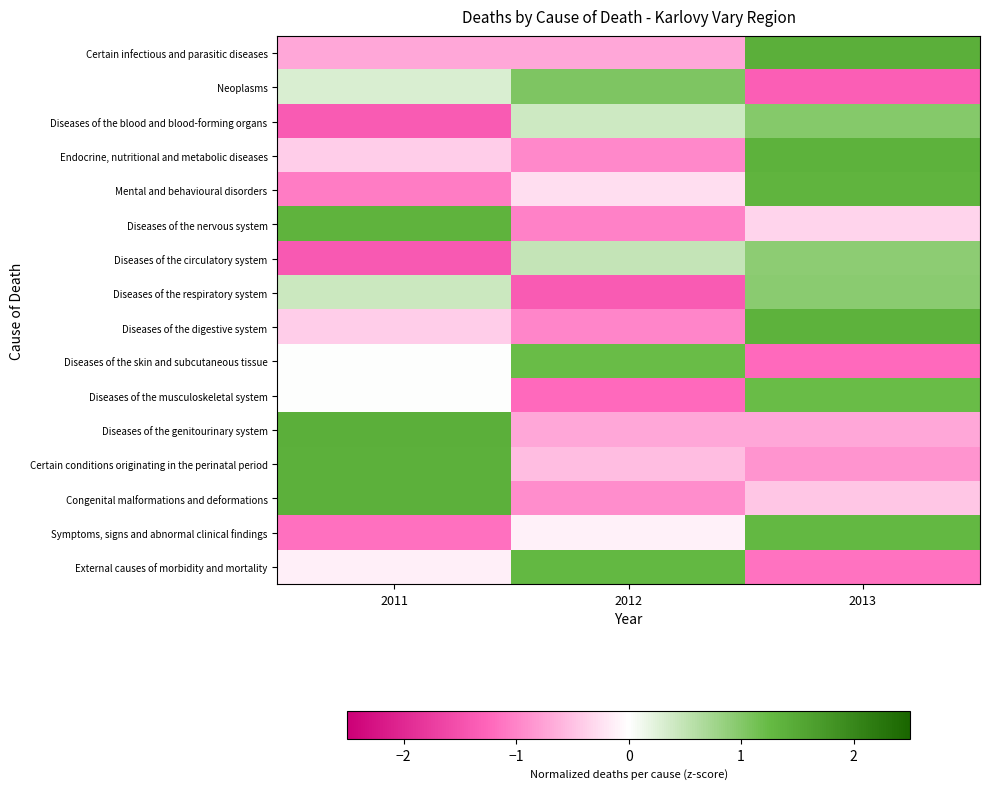

Which series changed the most between 2011 and 2012?

Diseases of the nervous system